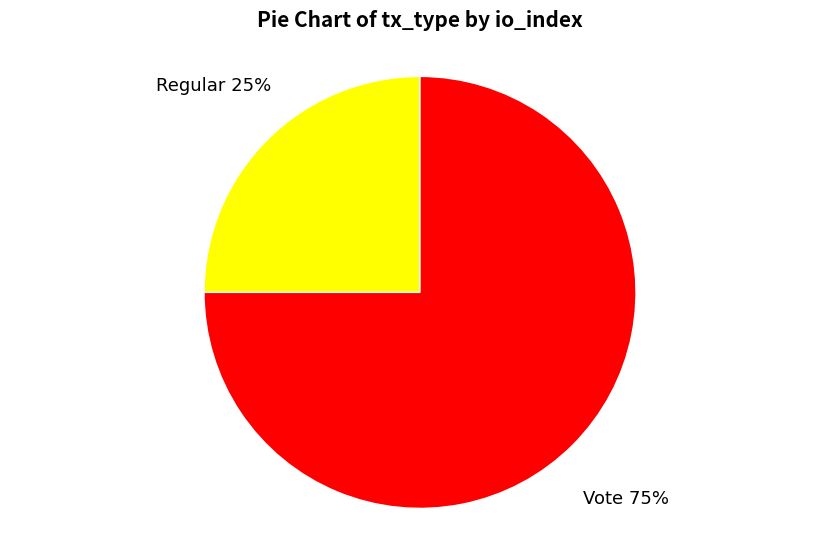

Count the number of slices in the pie.

2